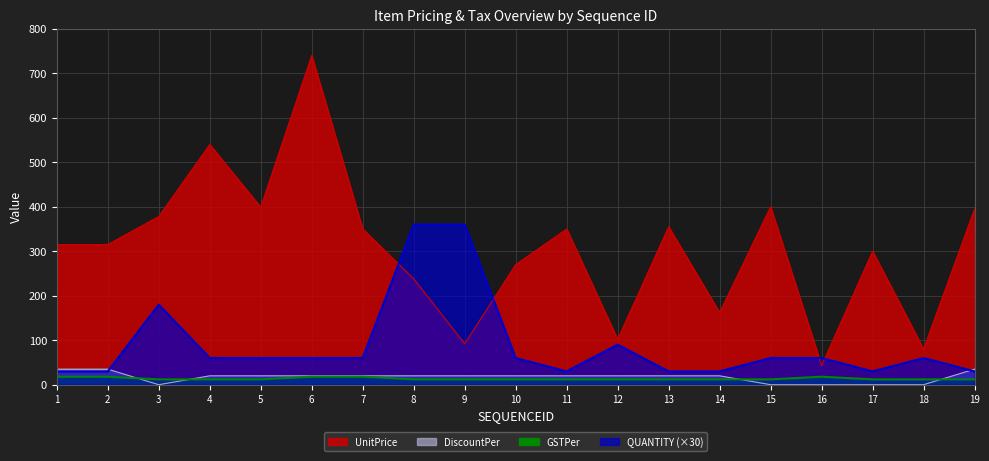

How many lines are shown in the chart?

4